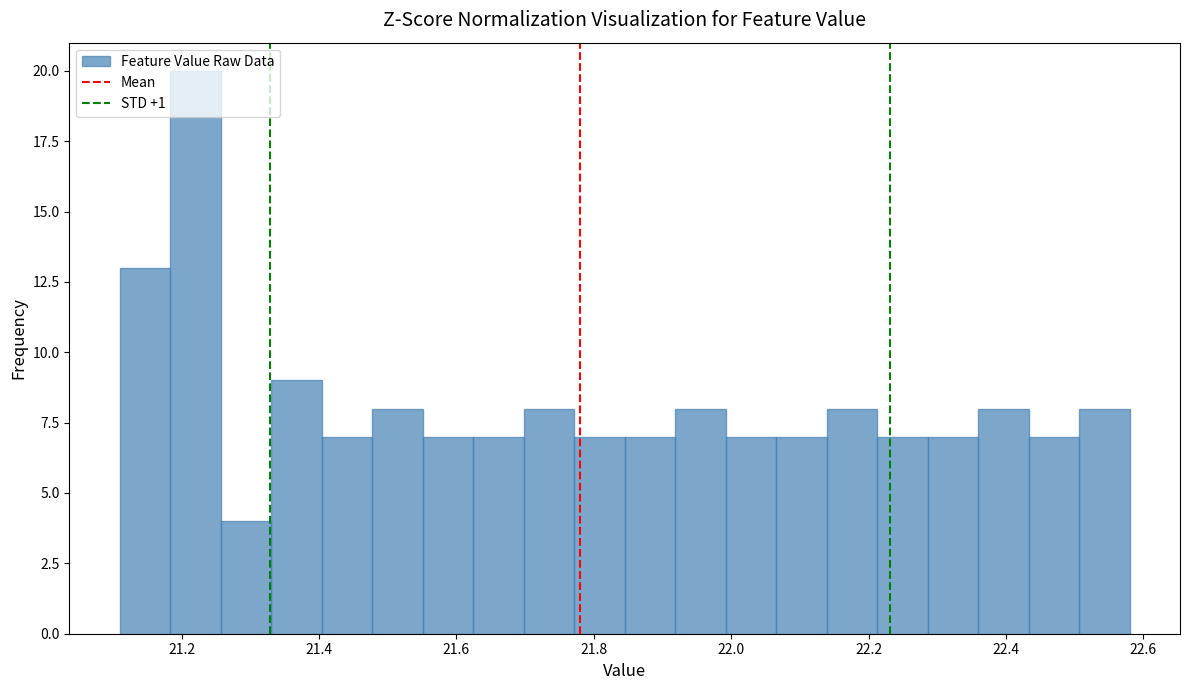

Read against the x-axis, roughly where is the centre of the tallest bar?

21.22